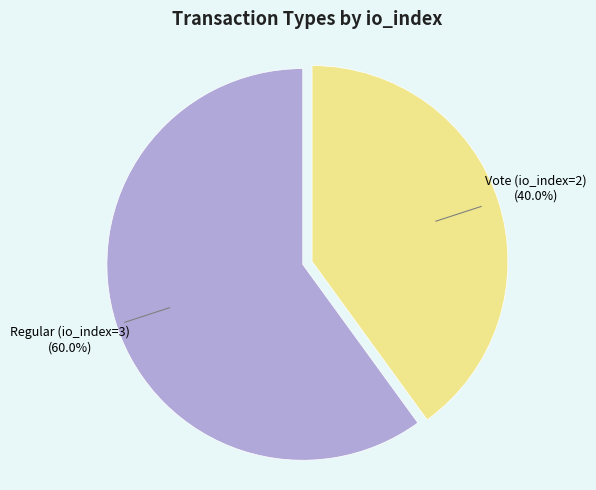

To the nearest percent, what percentage of the pie is Regular (io_index=3)?

60%